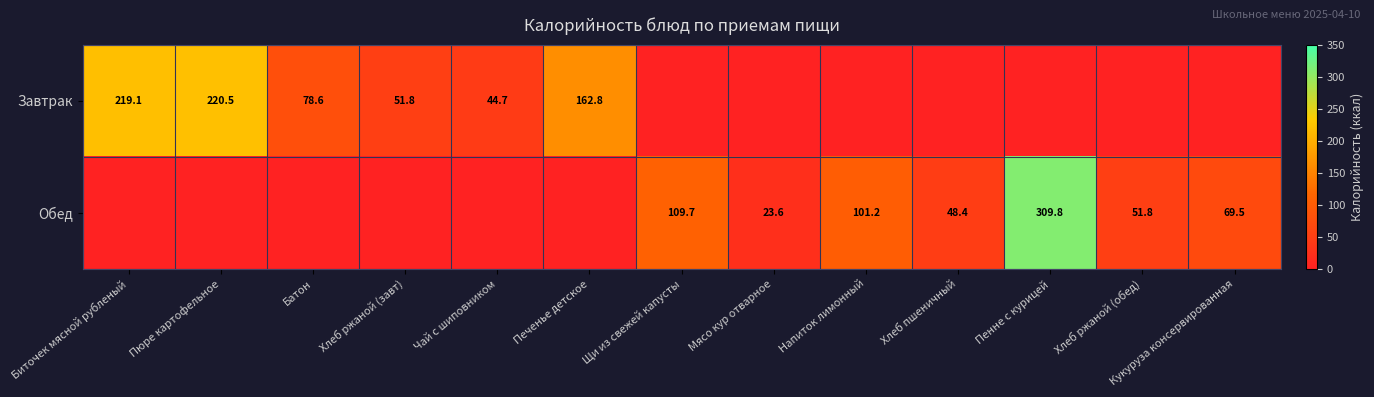

The value of Обед at Щи из свежей капусты is 109.7. True or false?

True